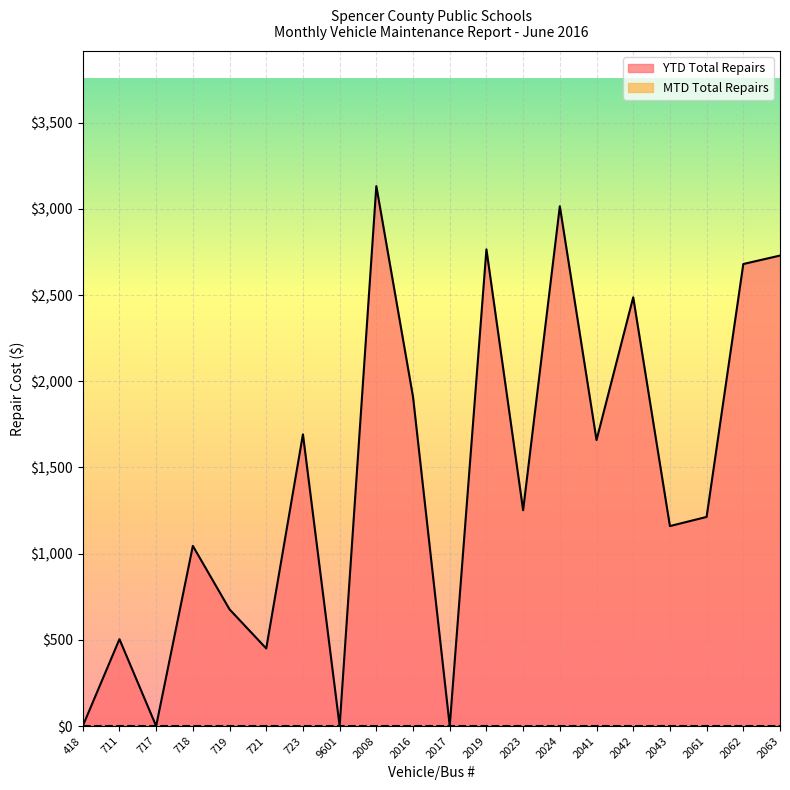

Where is the data nearest to the value 1566?

2041